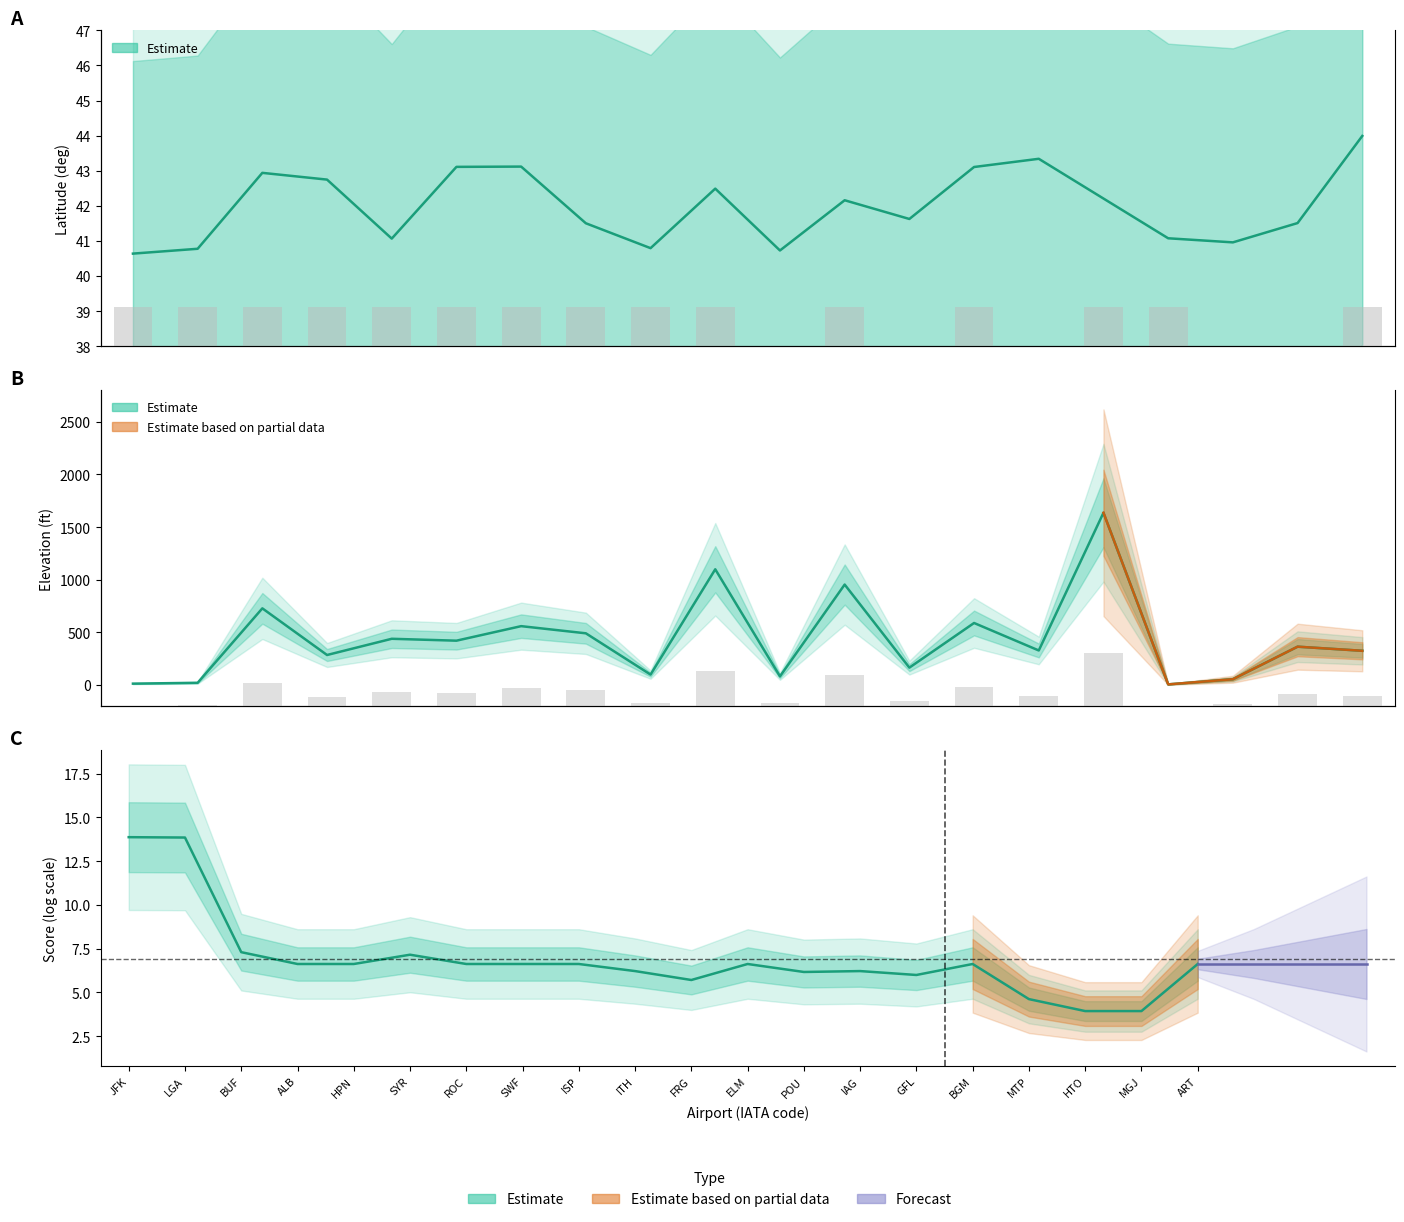

List the labels in order of value, smallest first.

HTO, MGJ, MTP, FRG, GFL, POU, ITH, IAG, ALB, HPN, ROC, SWF, ISP, ELM, BGM, ART, SYR, BUF, LGA, JFK